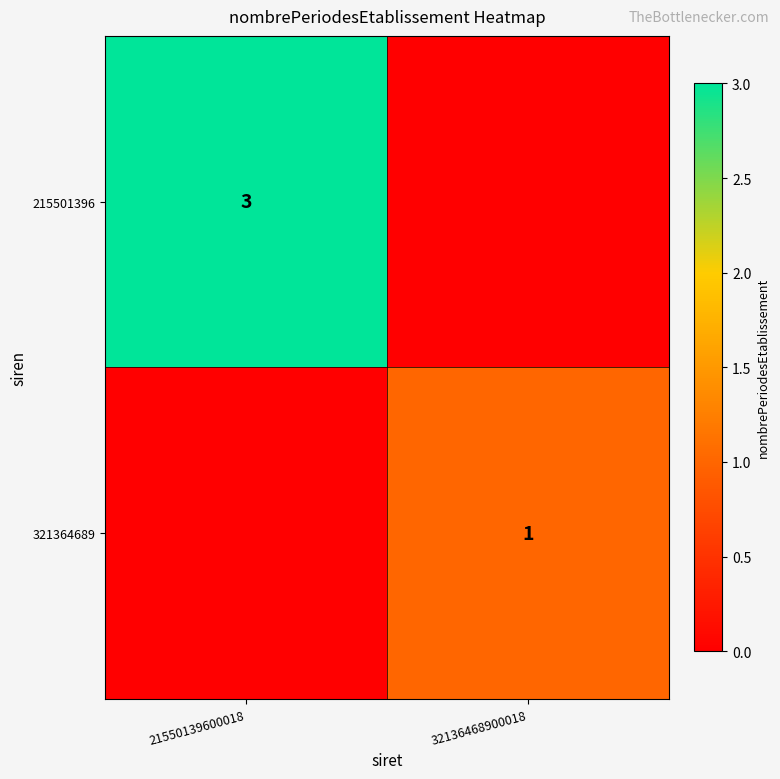

The value of 321364689 at 32136468900018 is 1. True or false?

True